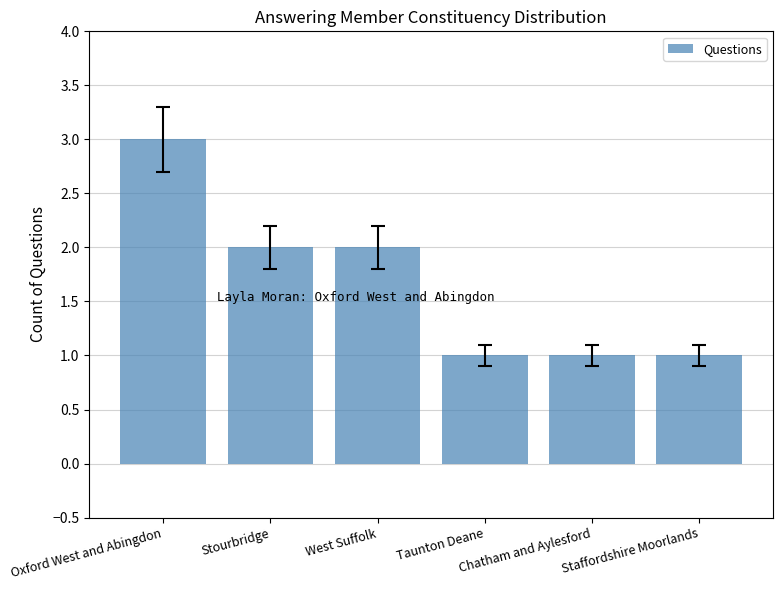

What is the value of the 4th bar from the left?

1